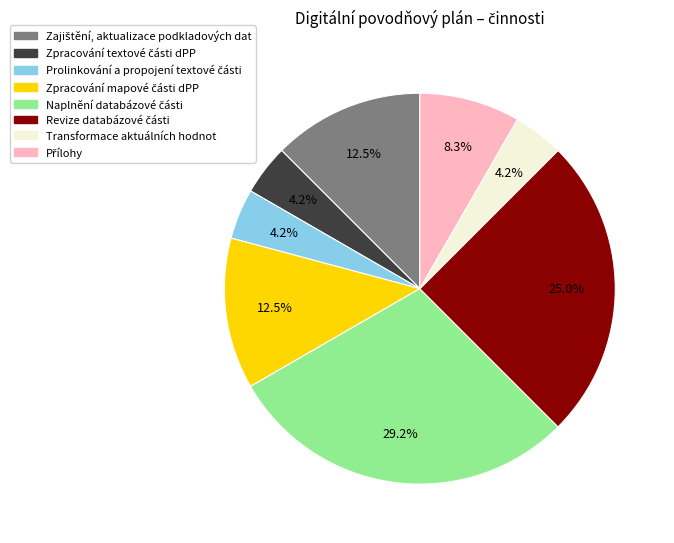

Does any single category account for the majority?

No